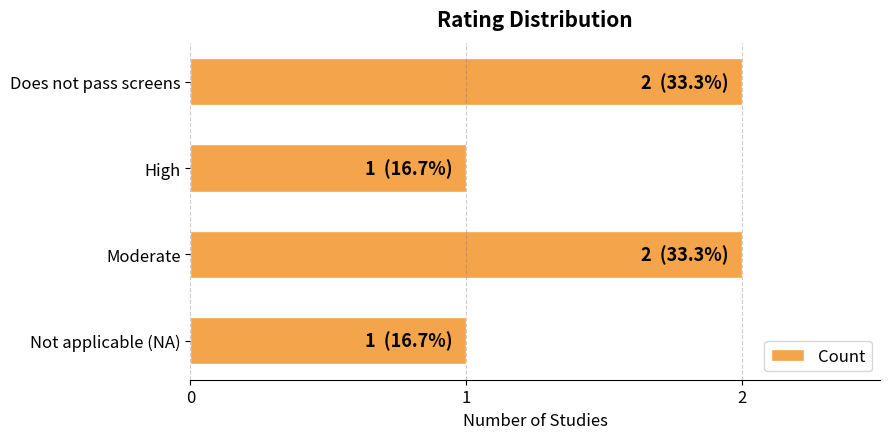

What is the sum of the values at Moderate and Does not pass screens?

4